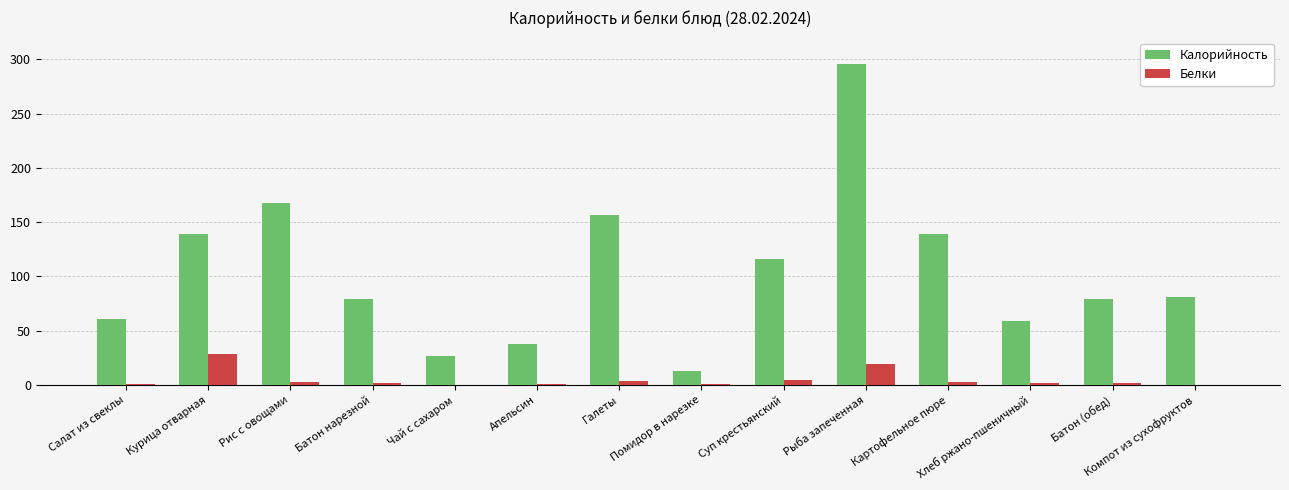

What is the sum of all Калорийность values?

1451.8